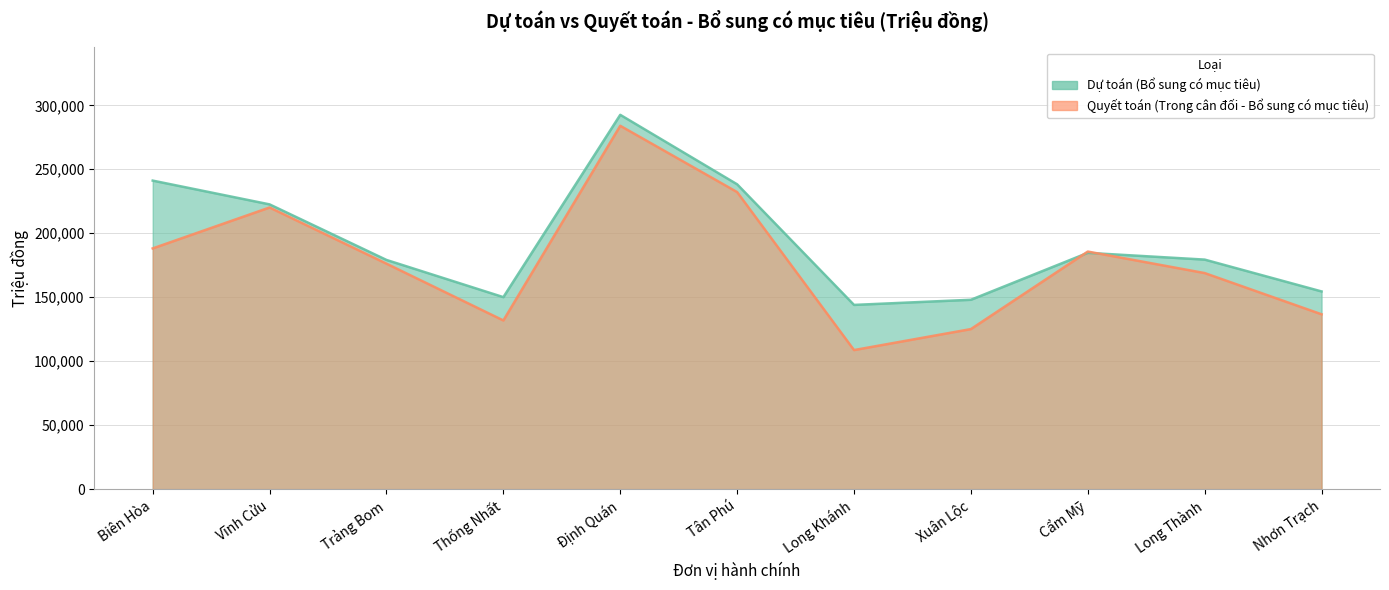

What is the average value of the Quyết toán (Trong cân đối - Bổ sung có mục tiêu) series?

177962.9